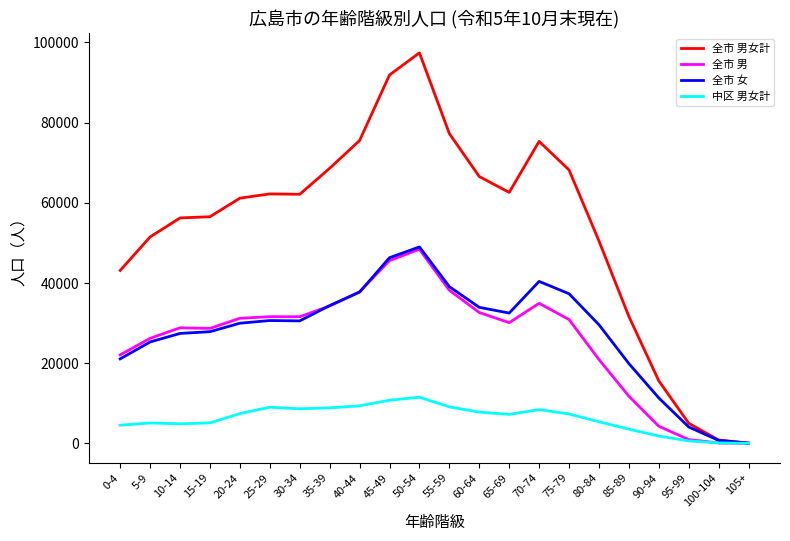

What is the spread (max minus min) of values at 100-104?

730